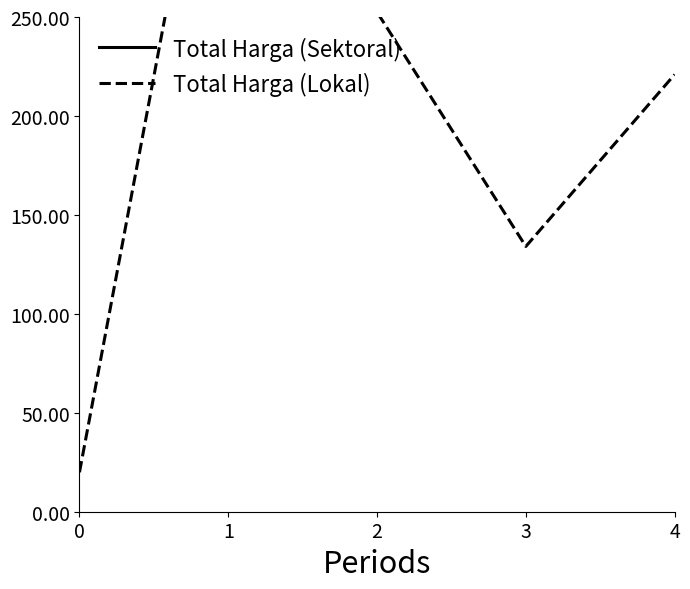

Is this an area chart (filled region under the line)?

No